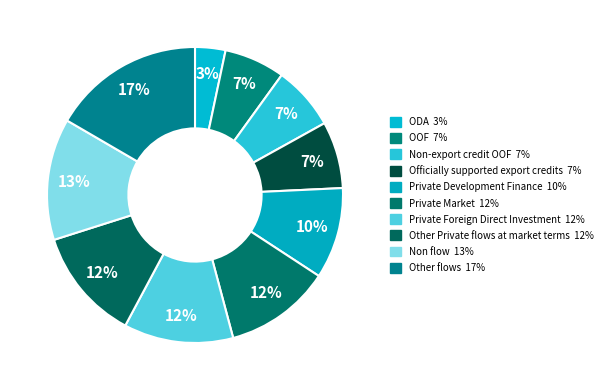

Between ODA and OOF, which is larger?

OOF